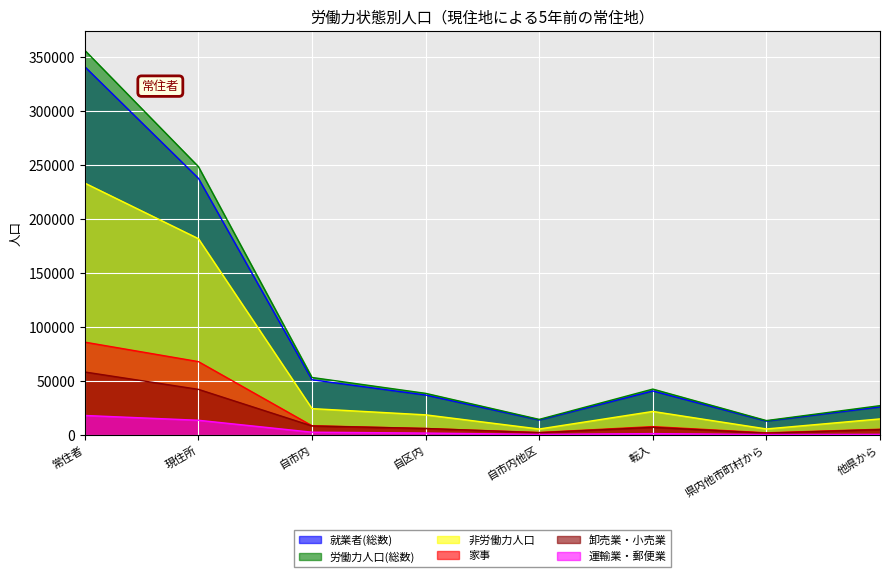

Which category has the highest value in the 労働力人口(総数) series?

常住者